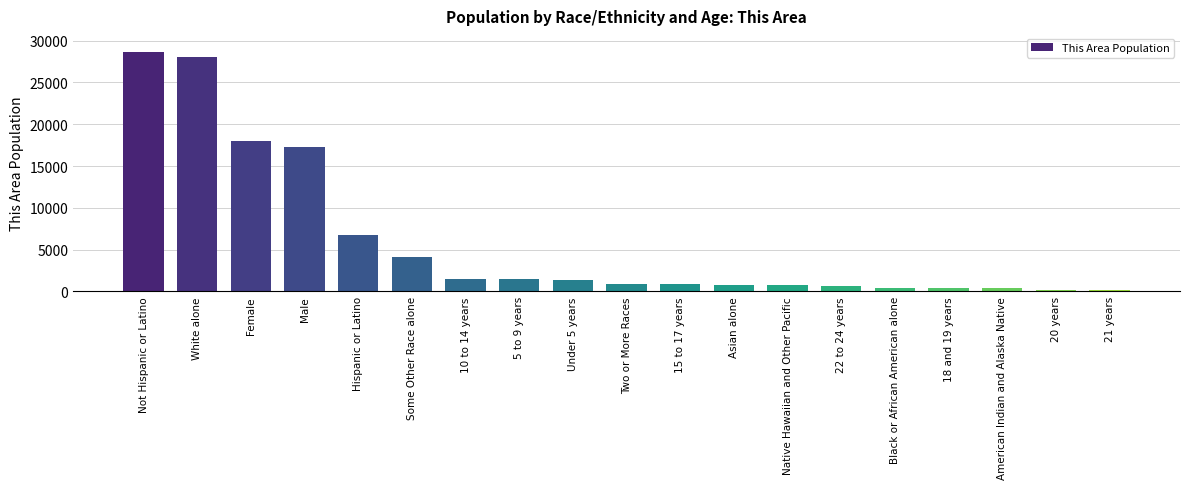

At which category does the chart reach its peak across all series?

Not Hispanic or Latino